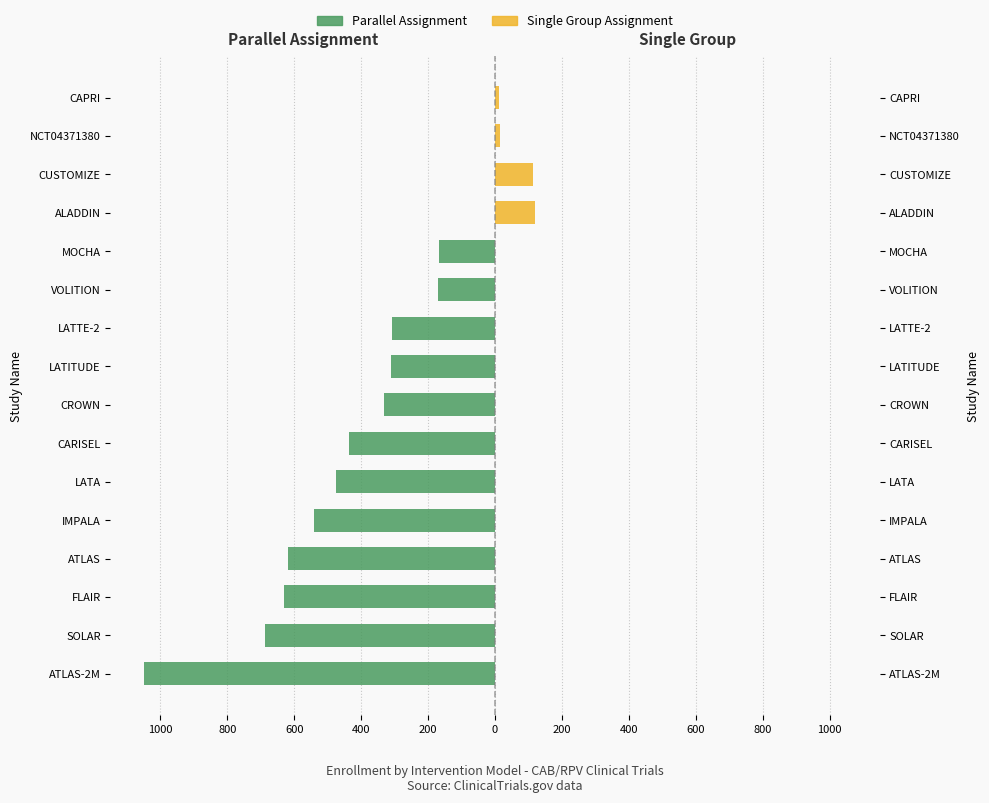

What is the average value of the Single Group Assignment series?

16